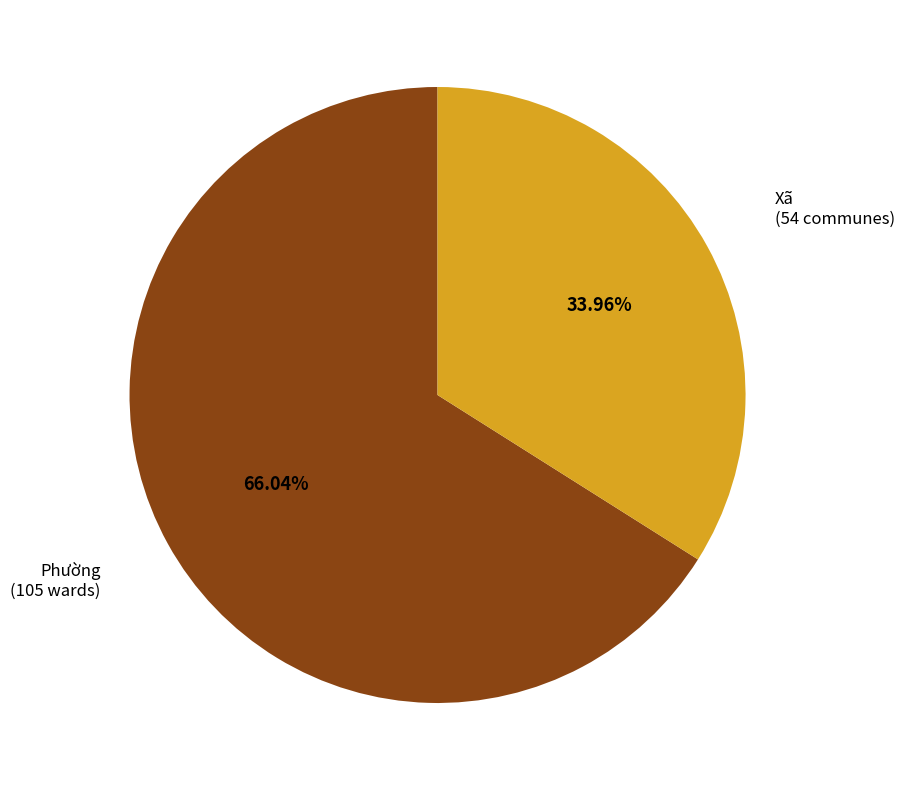

Approximately how many times larger is the value at Phường compared to Xã?

1.9